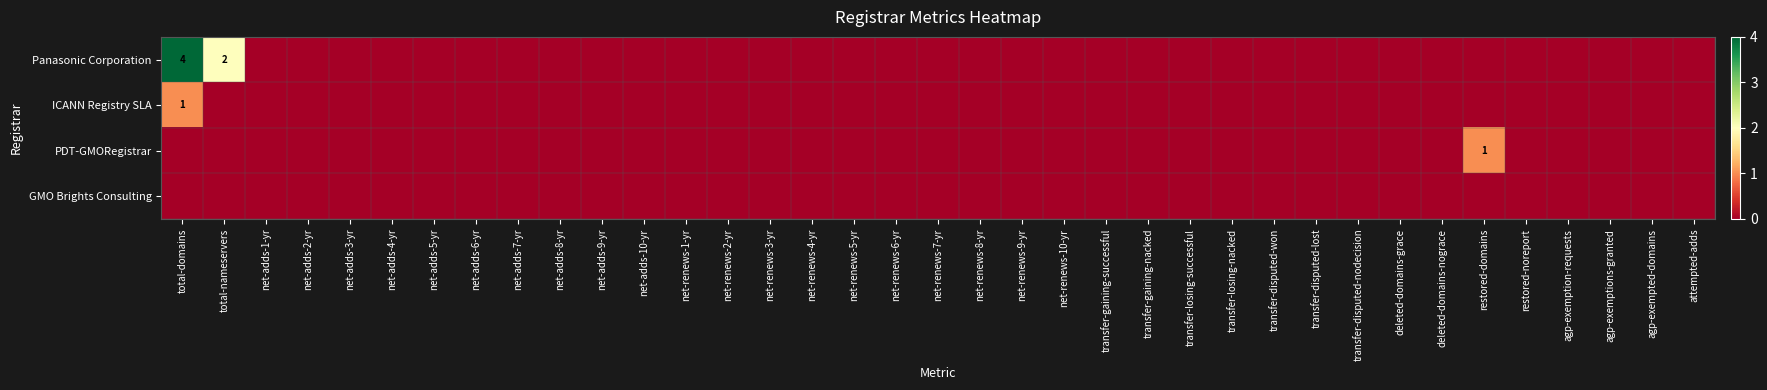

Is it true that Panasonic Corporation equals -2 at restored-noreport?

False